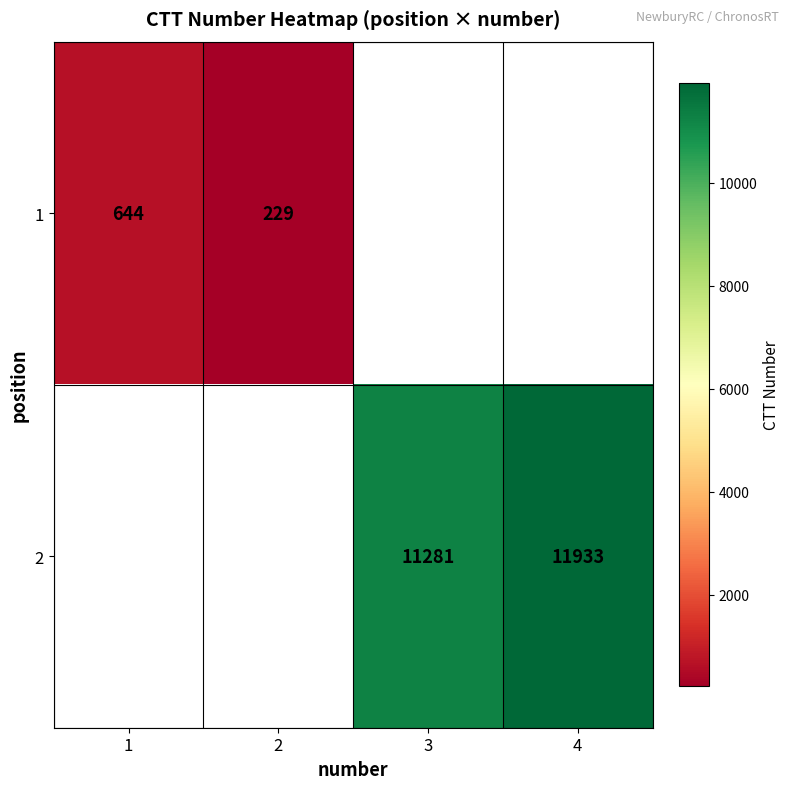

Count the number of data series in this chart.

2